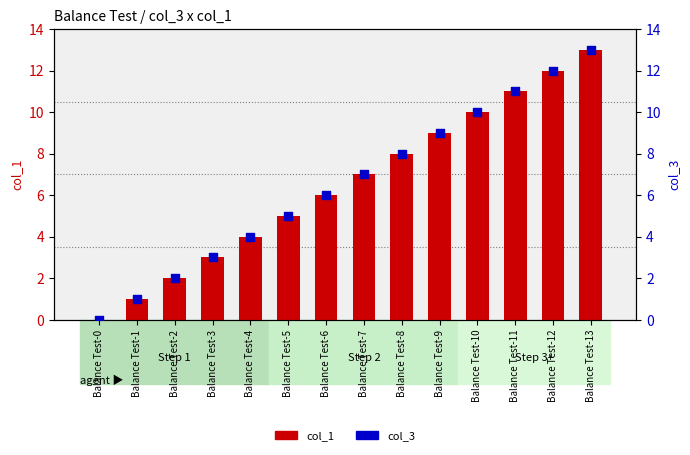

Which series has the largest total across all categories?

col_1 (count)